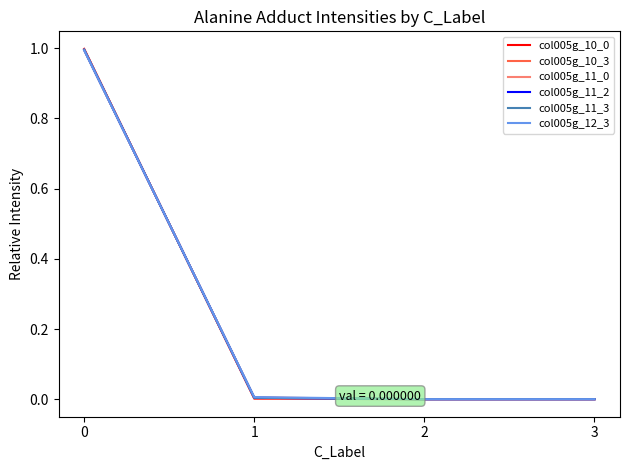

The value of col005g_10_3 at 3 is -0.3. True or false?

False